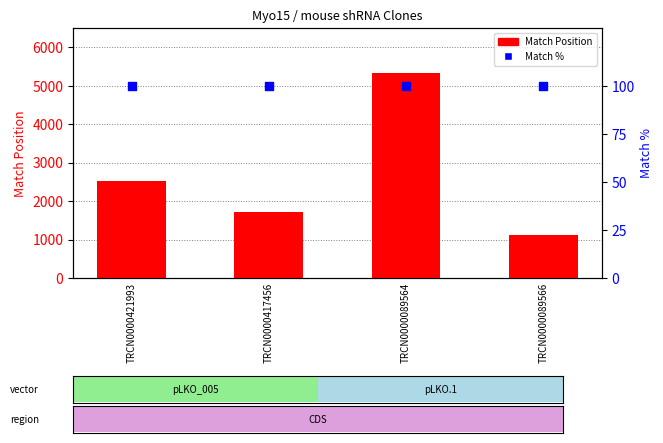

At how many categories does at least one series exceed 4105?

1